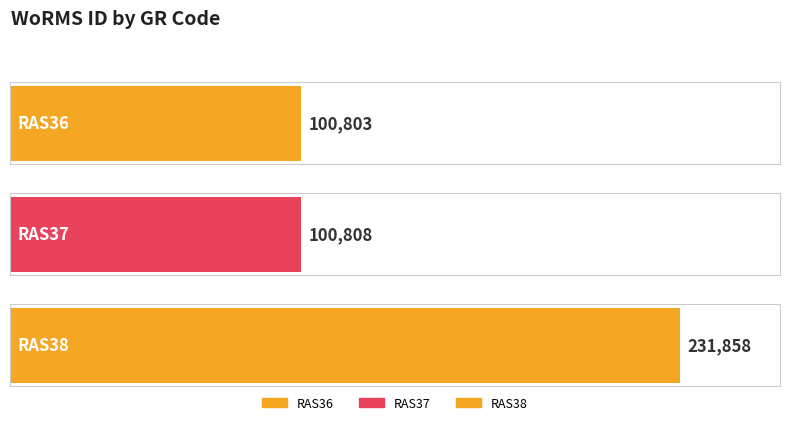

Reading right to left, extract all data points from this chart.

RAS38=231858	RAS37=100808	RAS36=100803